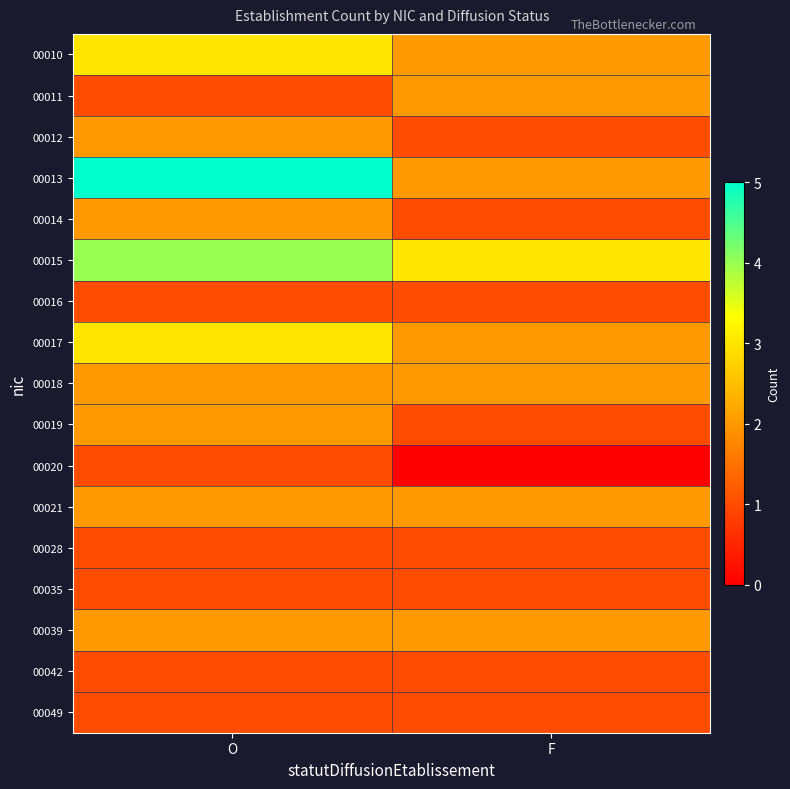

What is the total value across all series at O?

34